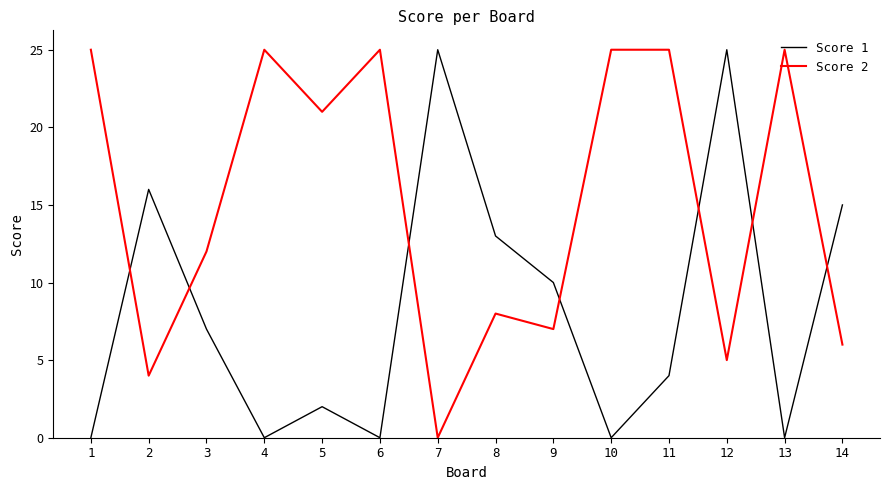

What are all the series names shown in the legend?

Score 1, Score 2